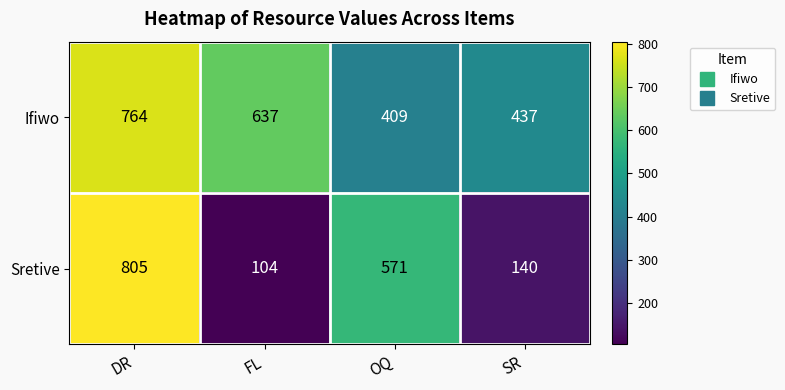

How many values in the Sretive series are below 571?

2